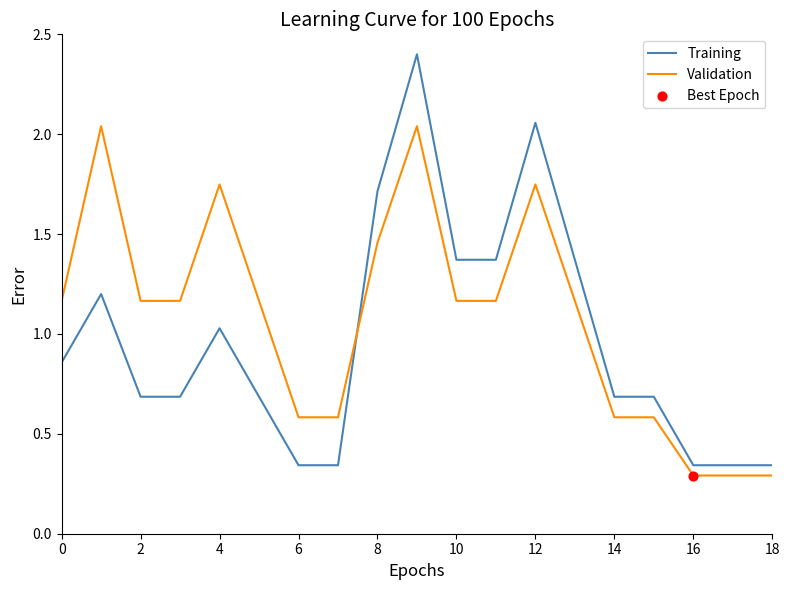

Which series has the largest range (max minus min)?

Training